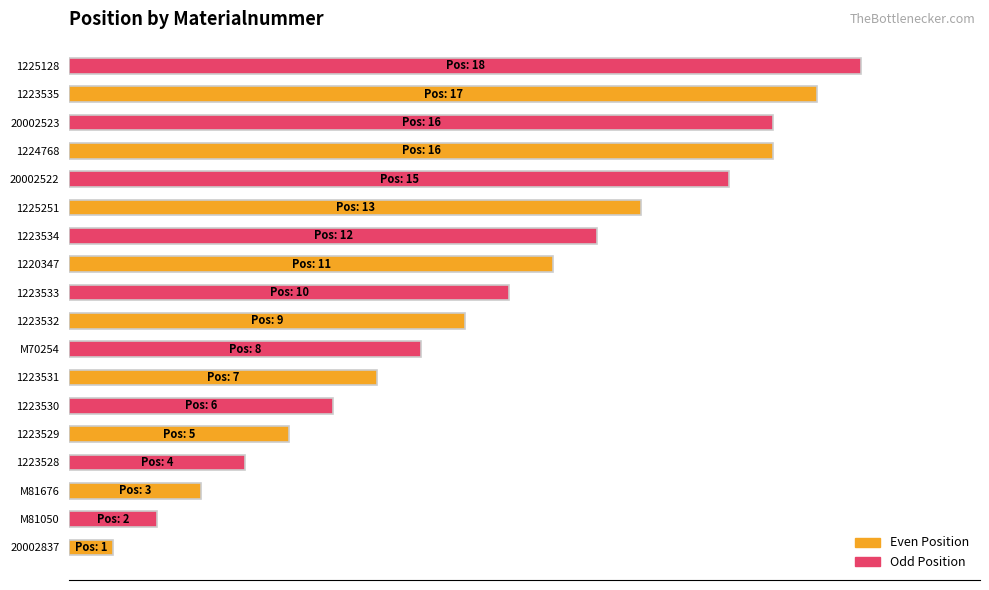

Does the chart contain any negative values?

No